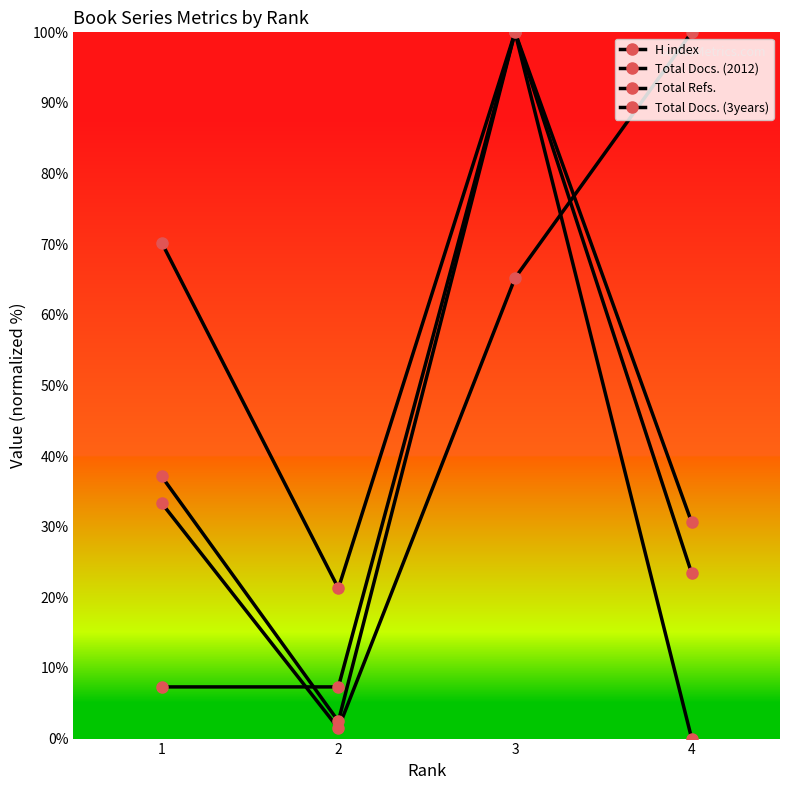

List the series in order of their peak value, highest first.

H index, Total Docs. (2012), Total Refs., Total Docs. (3years)